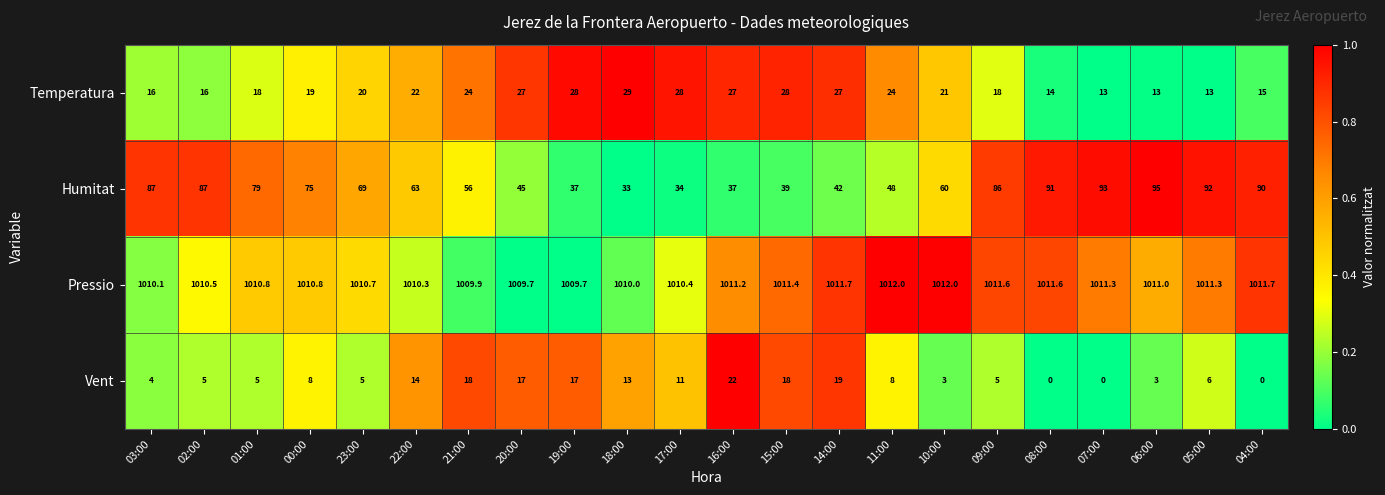

Between 03:00 and 18:00, which series saw the biggest shift?

Humitat